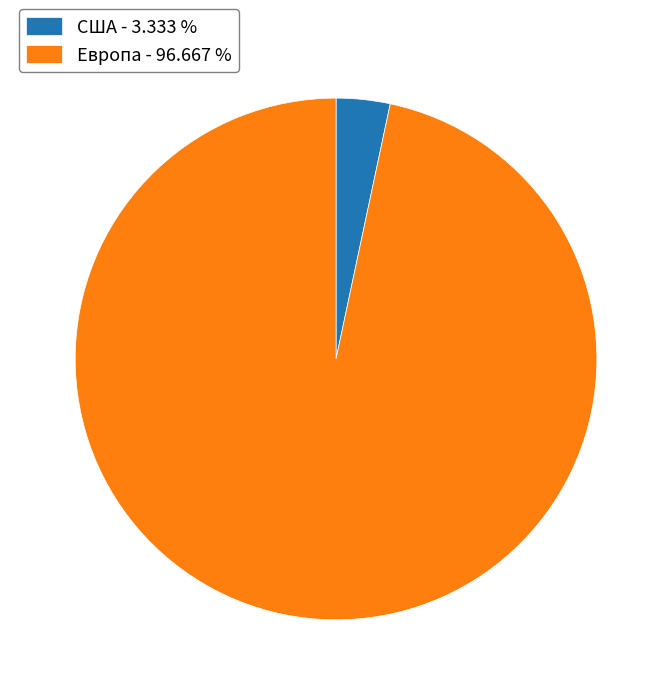

Is there a majority slice in this chart?

Yes